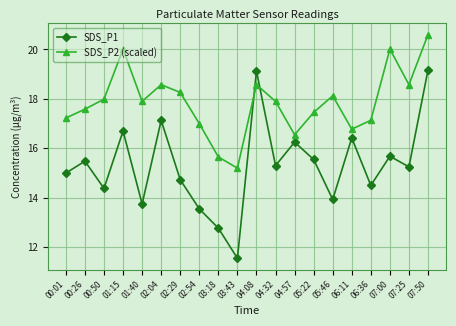

What is the minimum value shown in the chart?

11.6